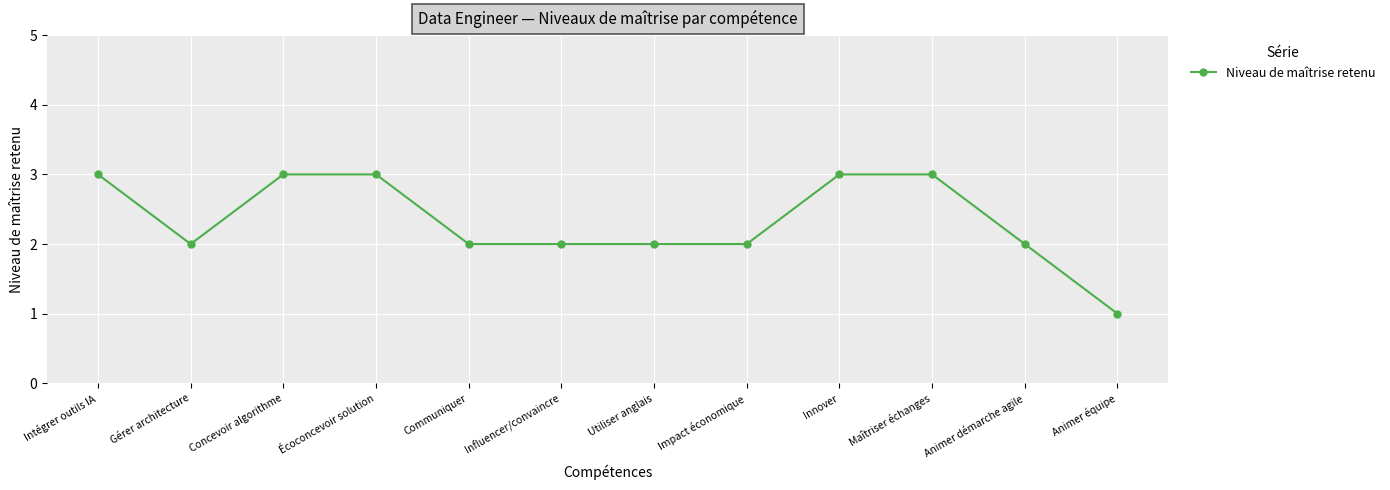

What is the label of the 9th point from the left?

Innover